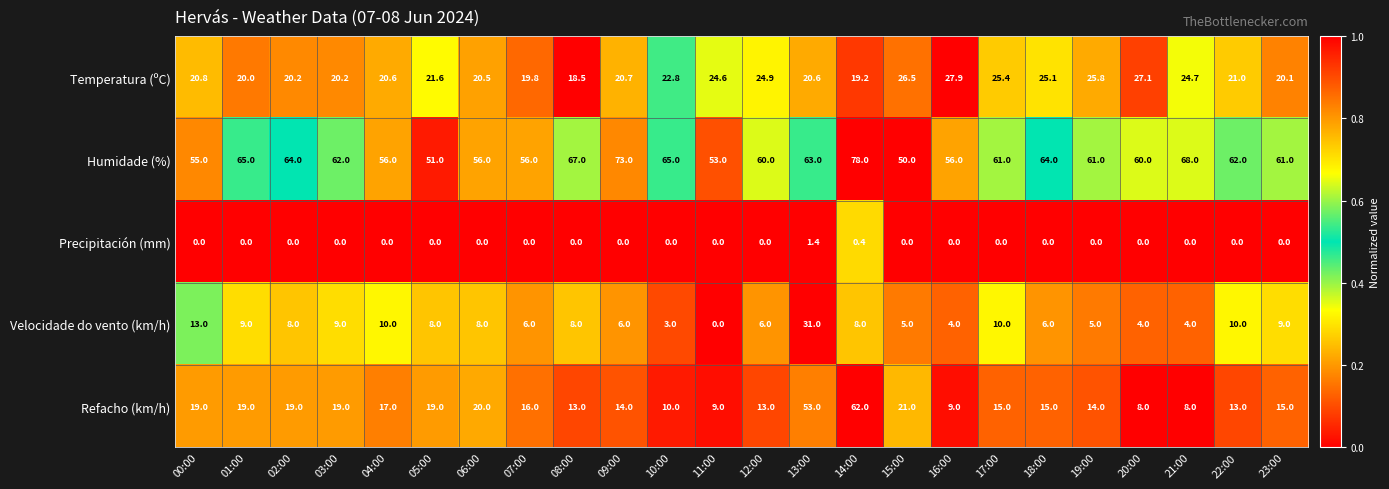

What is the difference between the maximum and second lowest values in the Temperatura (ºC) series?

8.7